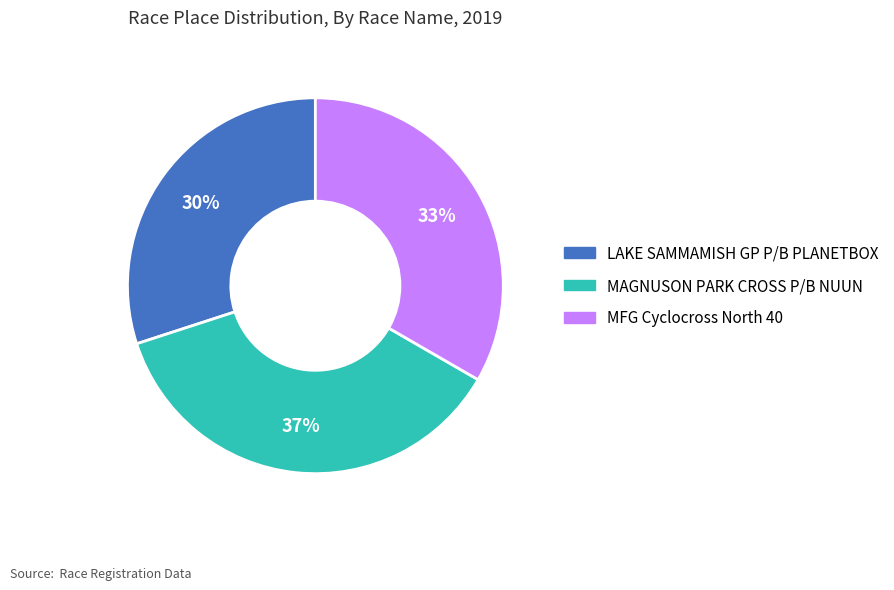

How many segments does this pie chart have?

3